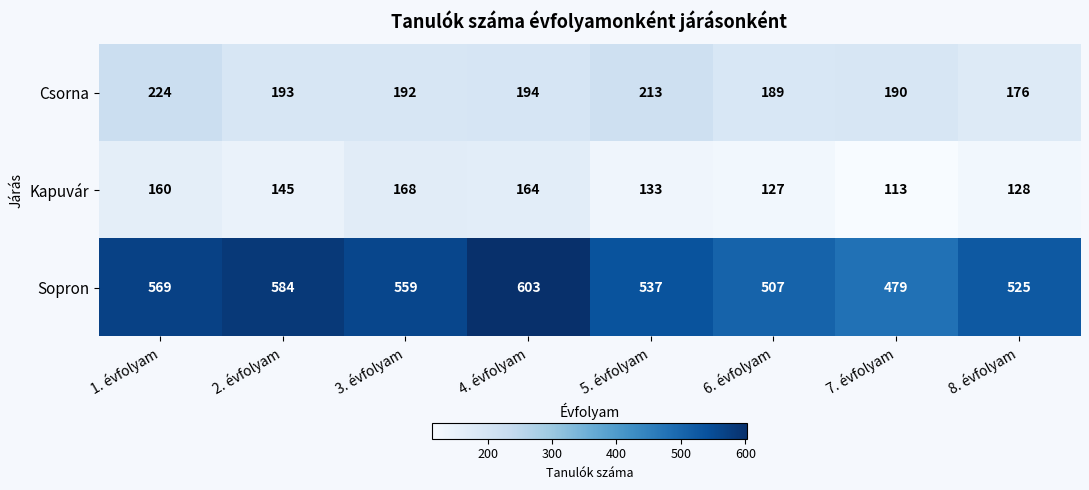

Reading left to right, what are all the values shown in this chart?

Csorna: 224	193	192	194	213	189	190	176
Kapuvár: 160	145	168	164	133	127	113	128
Sopron: 569	584	559	603	537	507	479	525